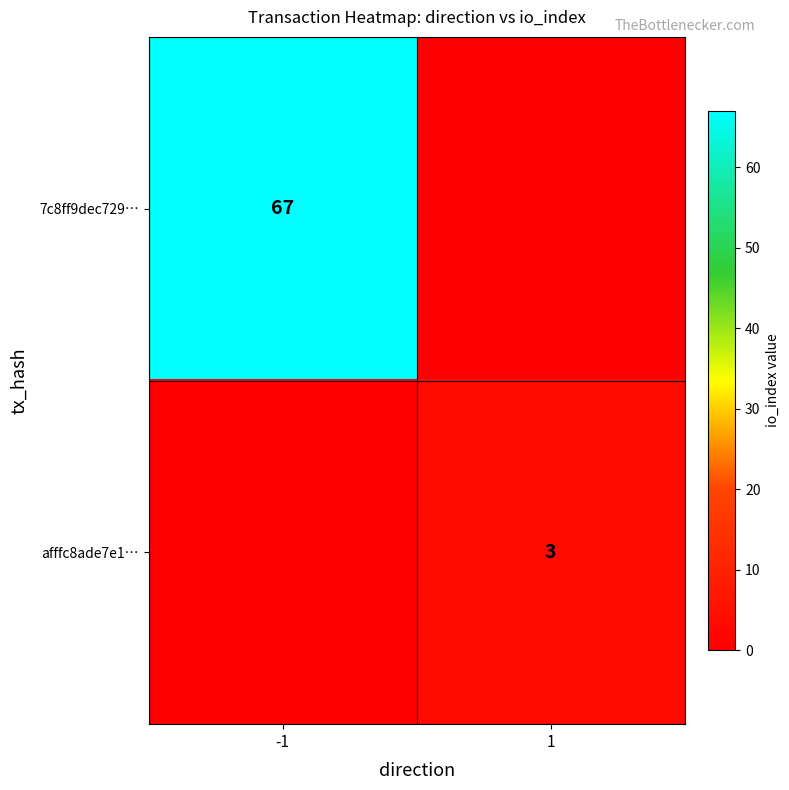

At which category is the sum across all series the highest?

-1